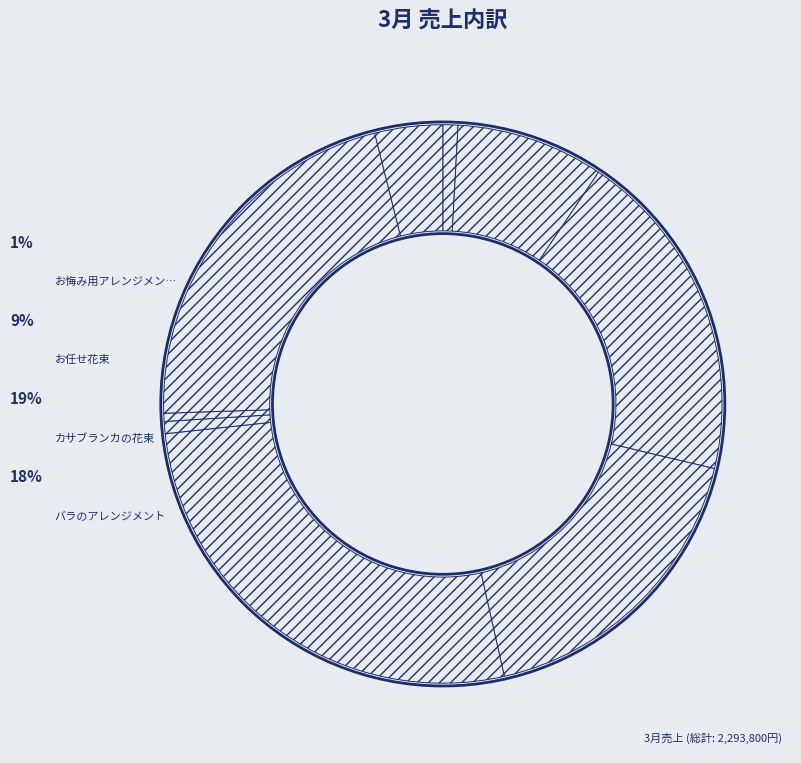

How many segments does this pie chart have?

9